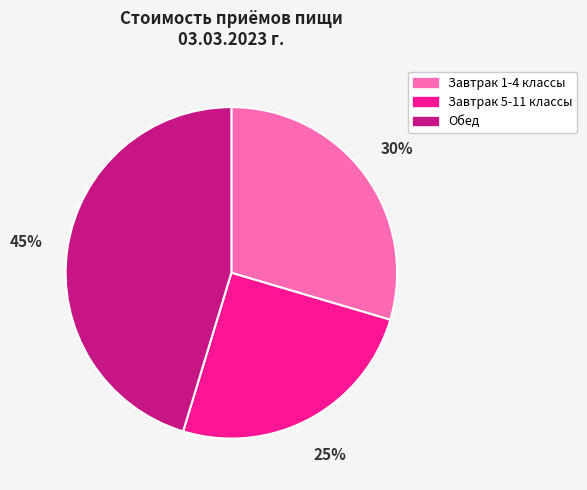

The Обед slice represents 55% of the pie. True or false?

False